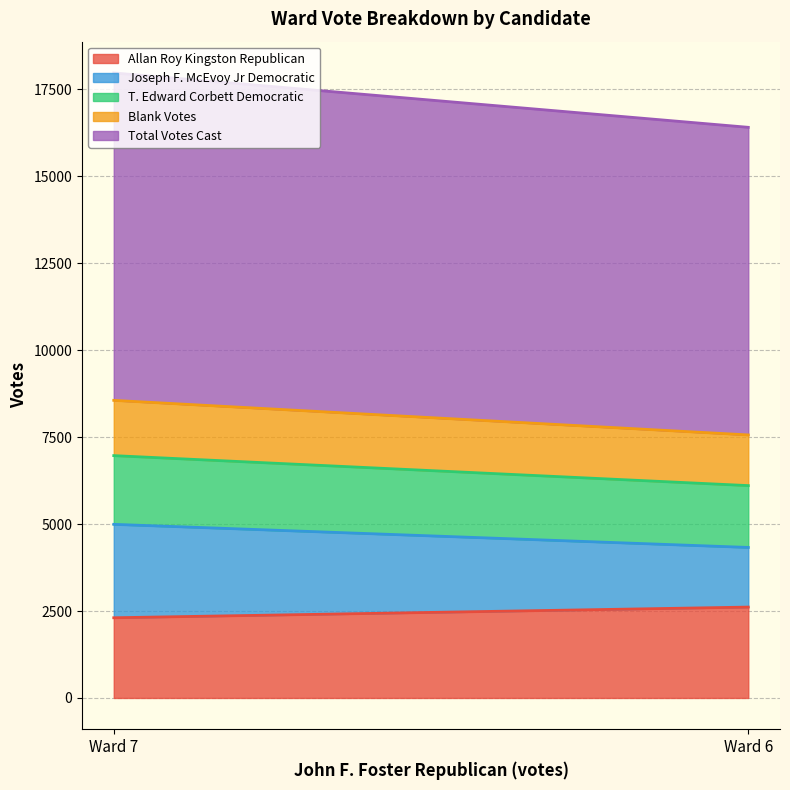

Which series has the largest range (max minus min)?

Joseph F. McEvoy Jr Democratic